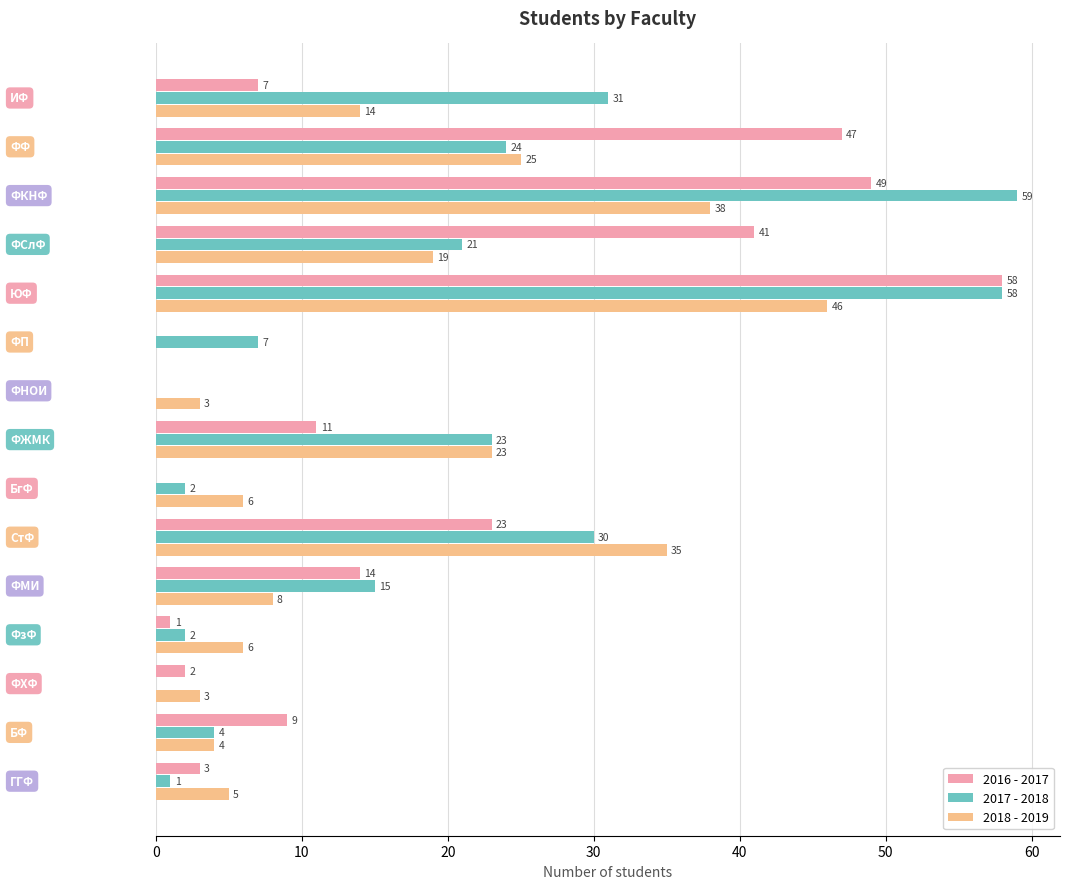

Which series has the largest total across all categories?

2017 - 2018